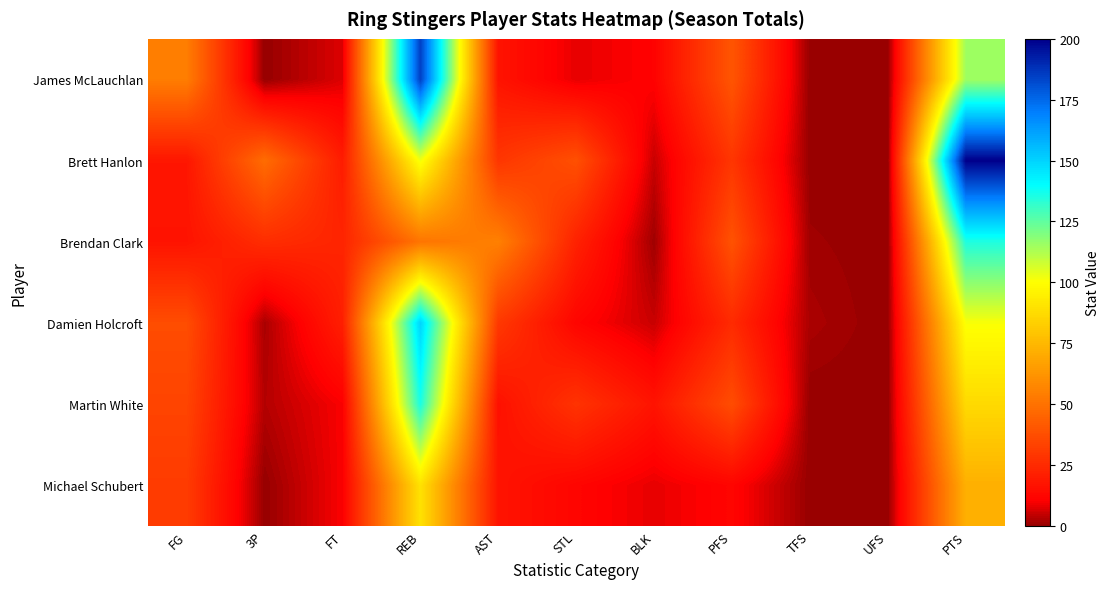

Count the number of data series in this chart.

6